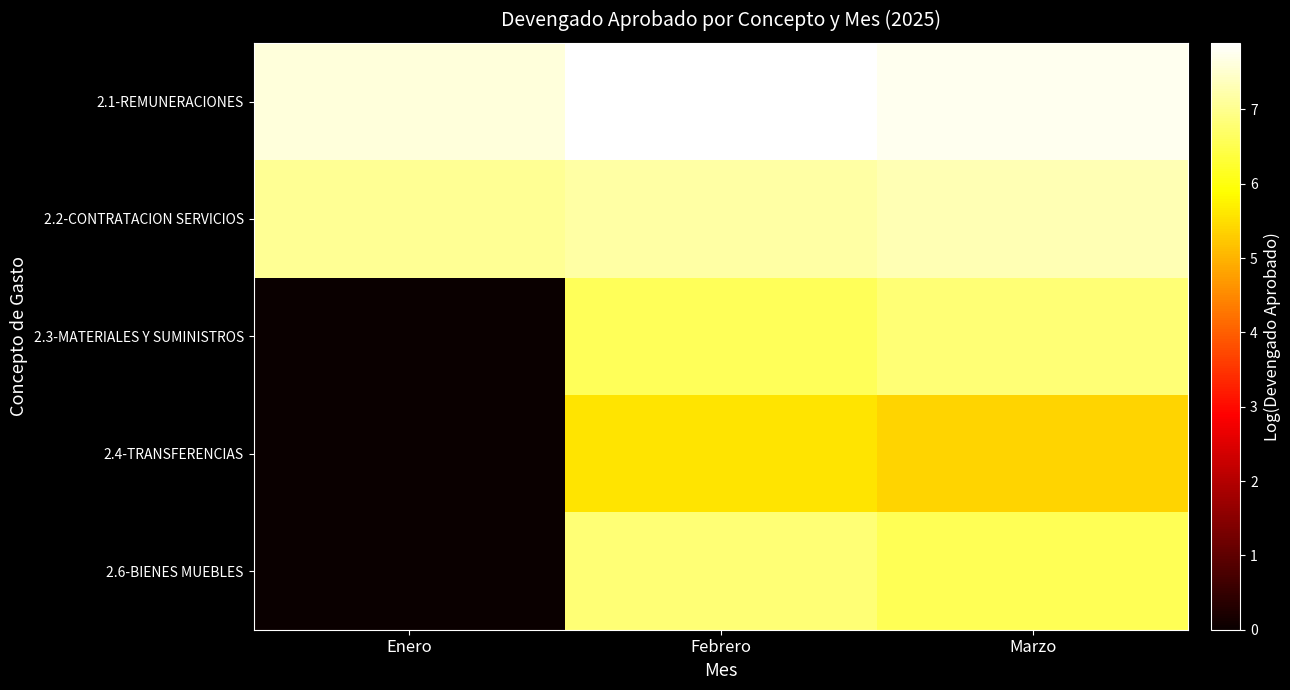

At which category is the sum across all series the highest?

Febrero